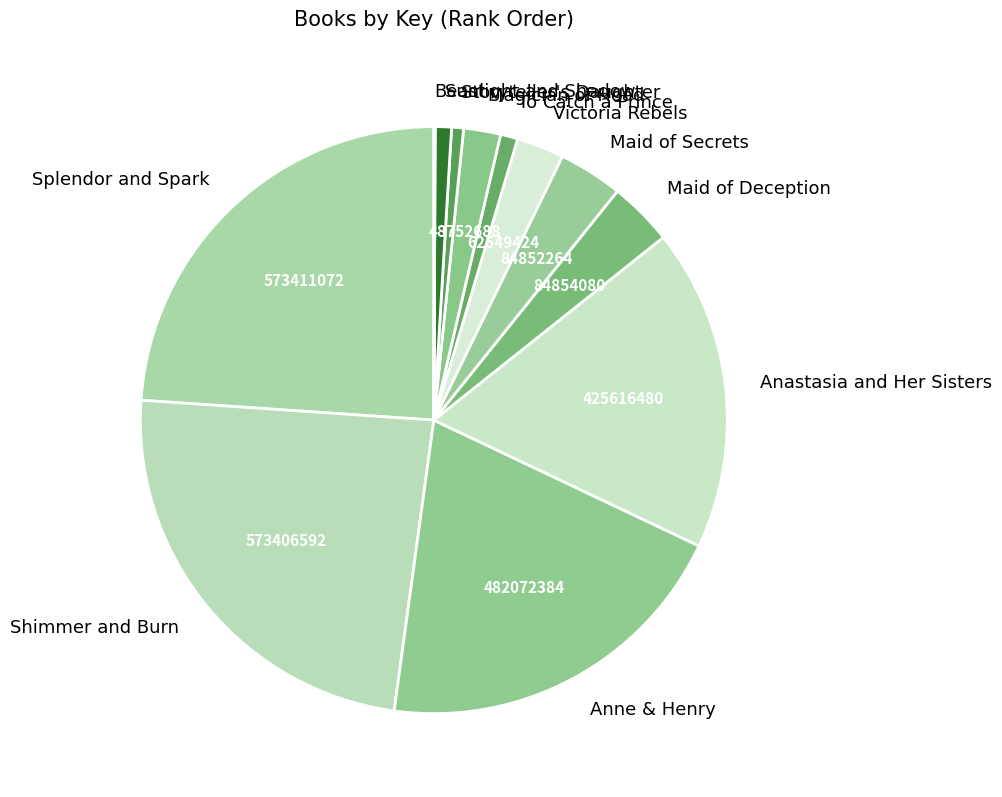

Approximately how many times larger is the value at Anastasia and Her Sisters compared to Magician of Hoad?

8.7